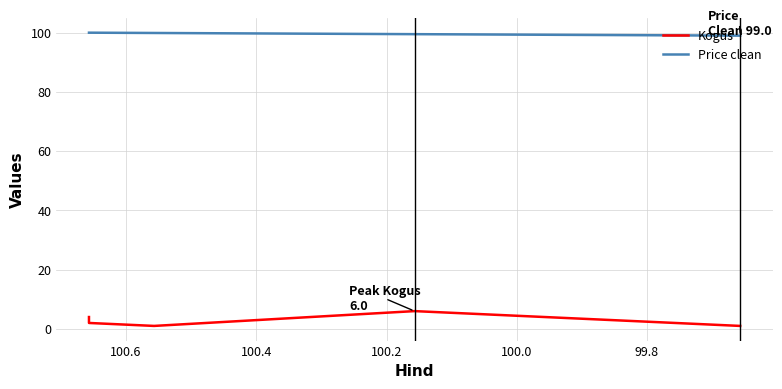

List the series in order of their overall mean, highest first.

Price clean, Kogus